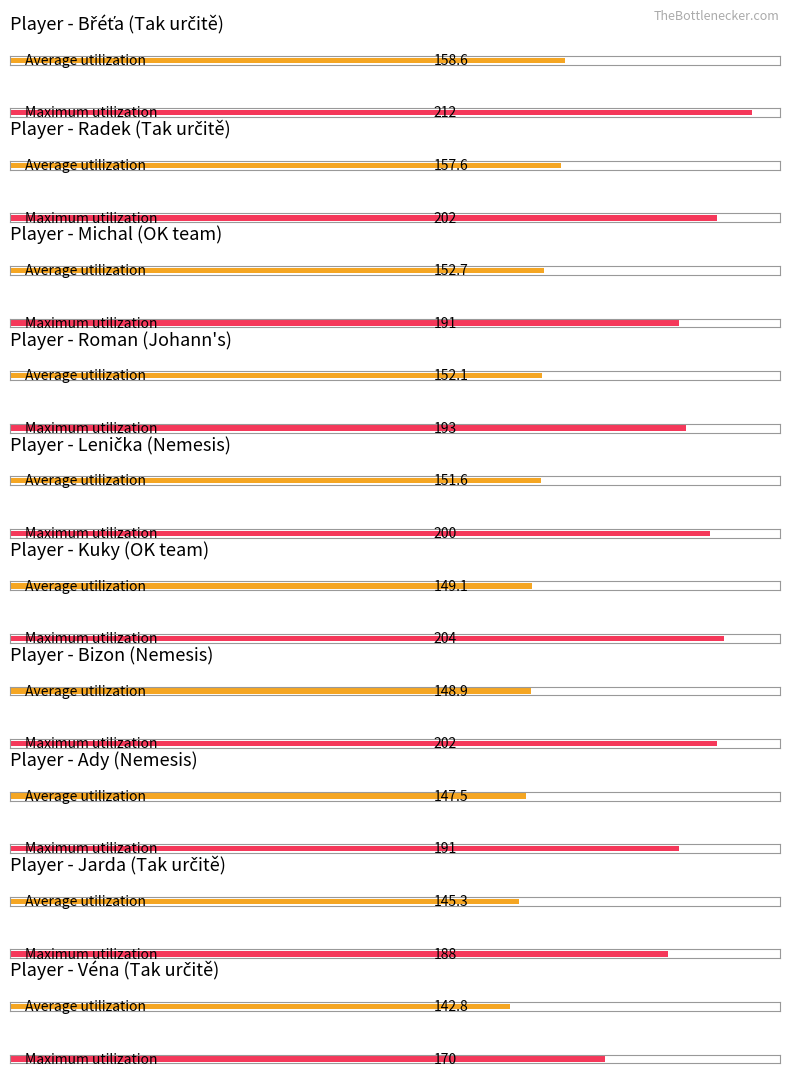

The value of Maximum utilization at OK team is 66.4. True or false?

False